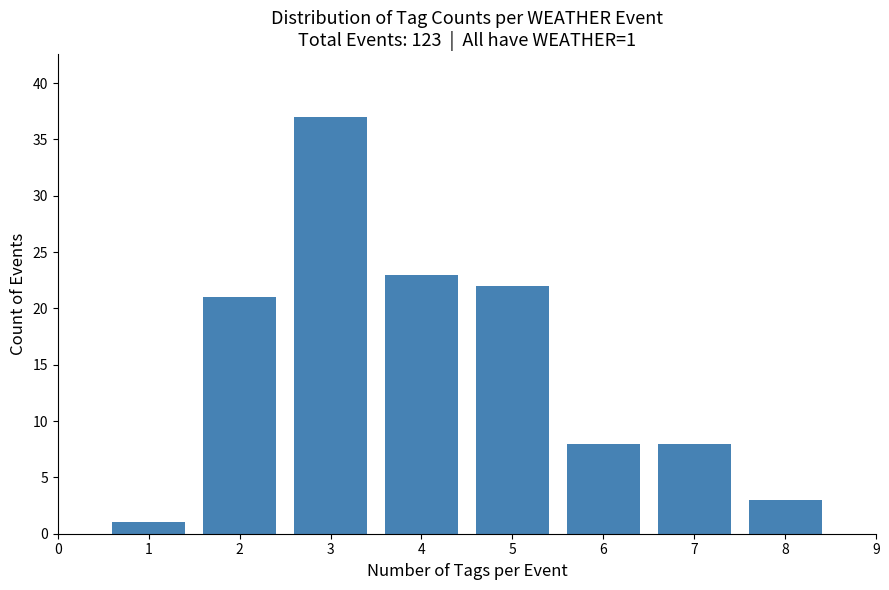

Reading left to right, transcribe all the data shown in this chart.

1=1	2=21	3=37	4=23	5=22	6=8	7=8	8=3